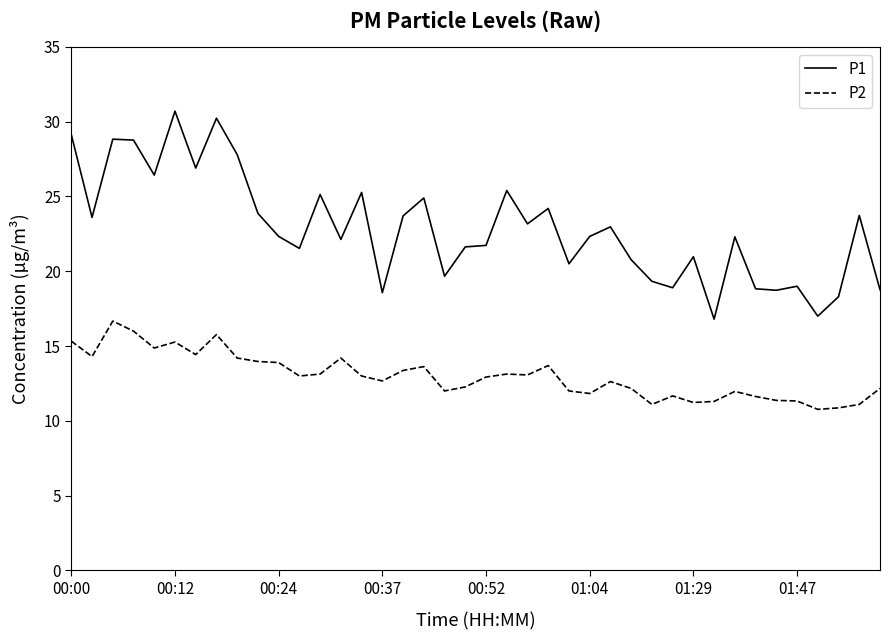

True or false: P1 and P2 intersect in this chart.

False